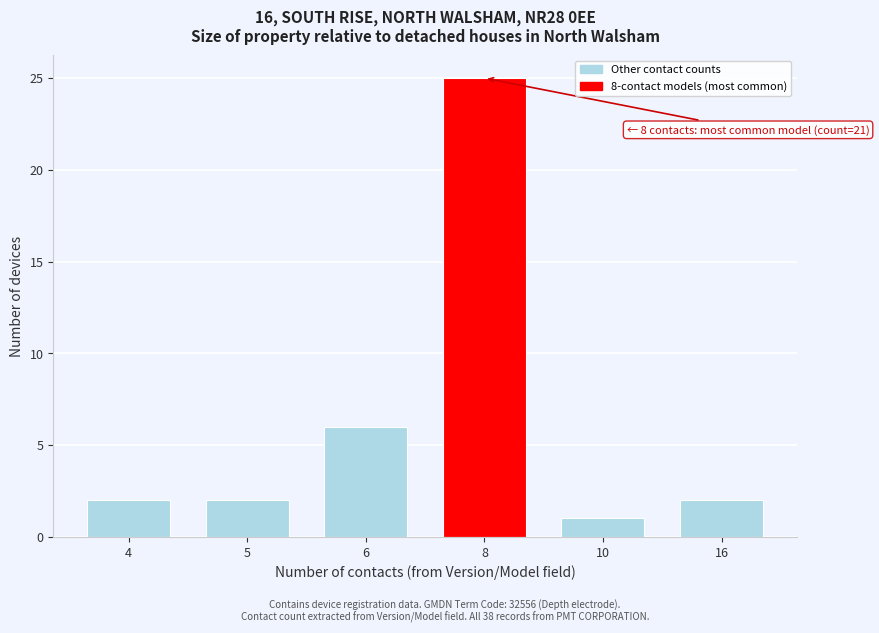

Reading right to left, list all the values displayed in this chart.

2	1	25	6	2	2